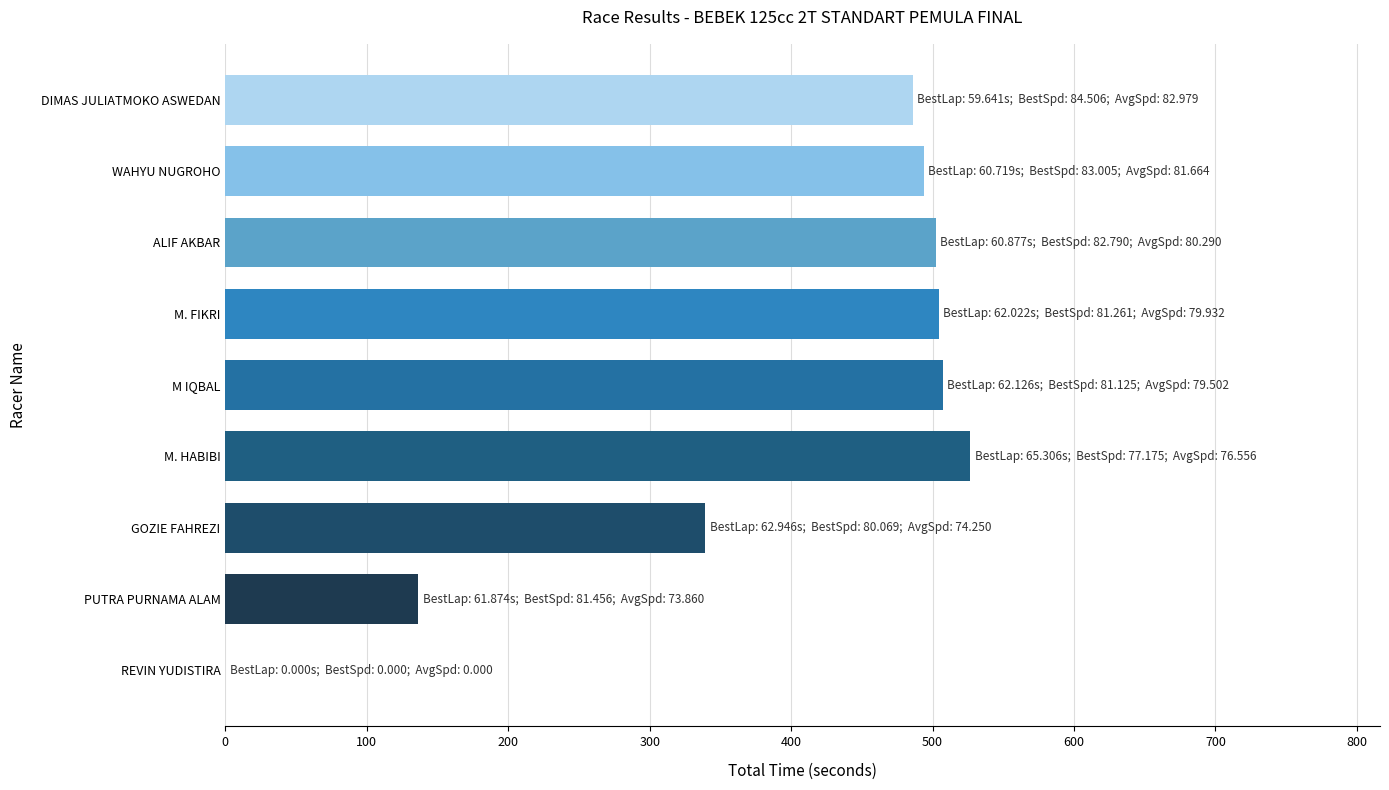

At which label is the value closest to 263?

GOZIE FAHREZI